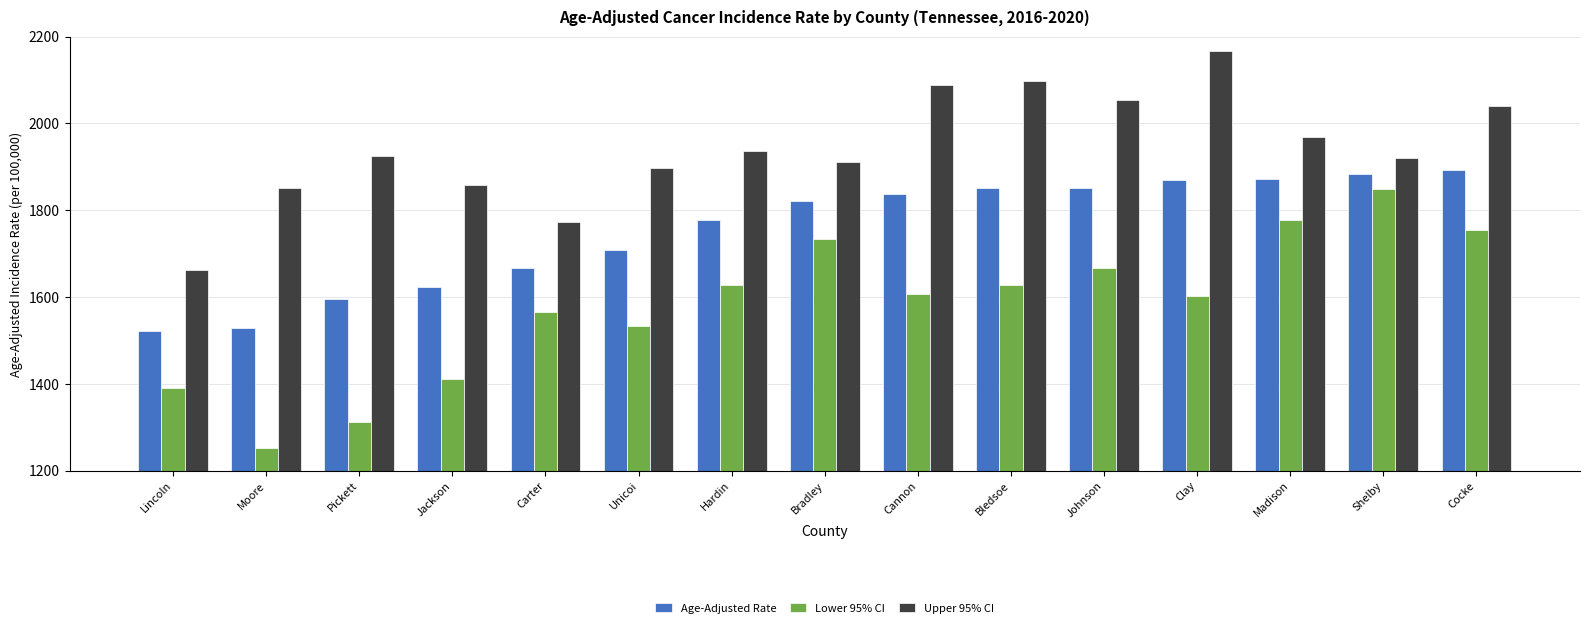

Which category has the highest value in the Age-Adjusted Rate series?

Cocke